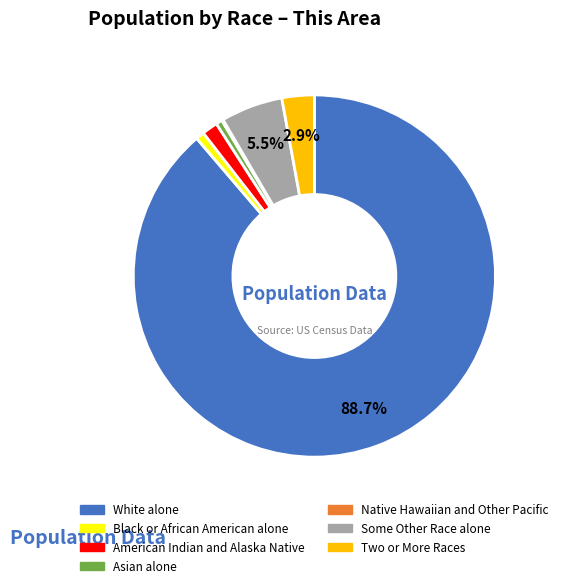

Which category has the biggest portion of the pie?

White alone